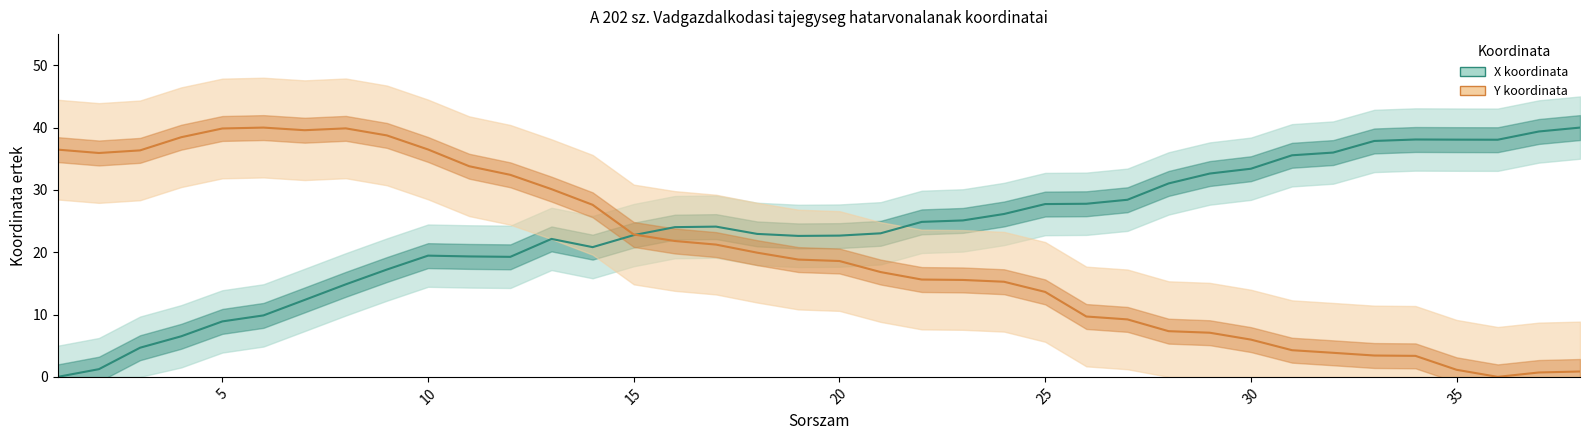

Does the chart display data point markers on the line(s)?

No